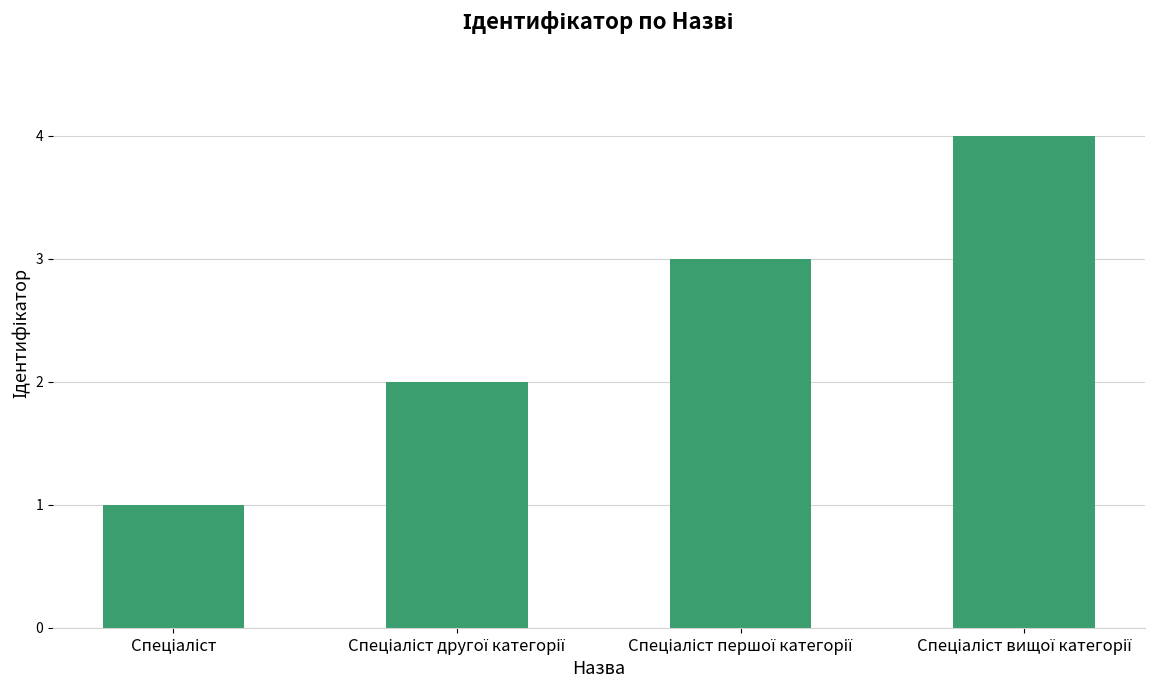

Are the bars grouped side by side (vs. stacked)?

No